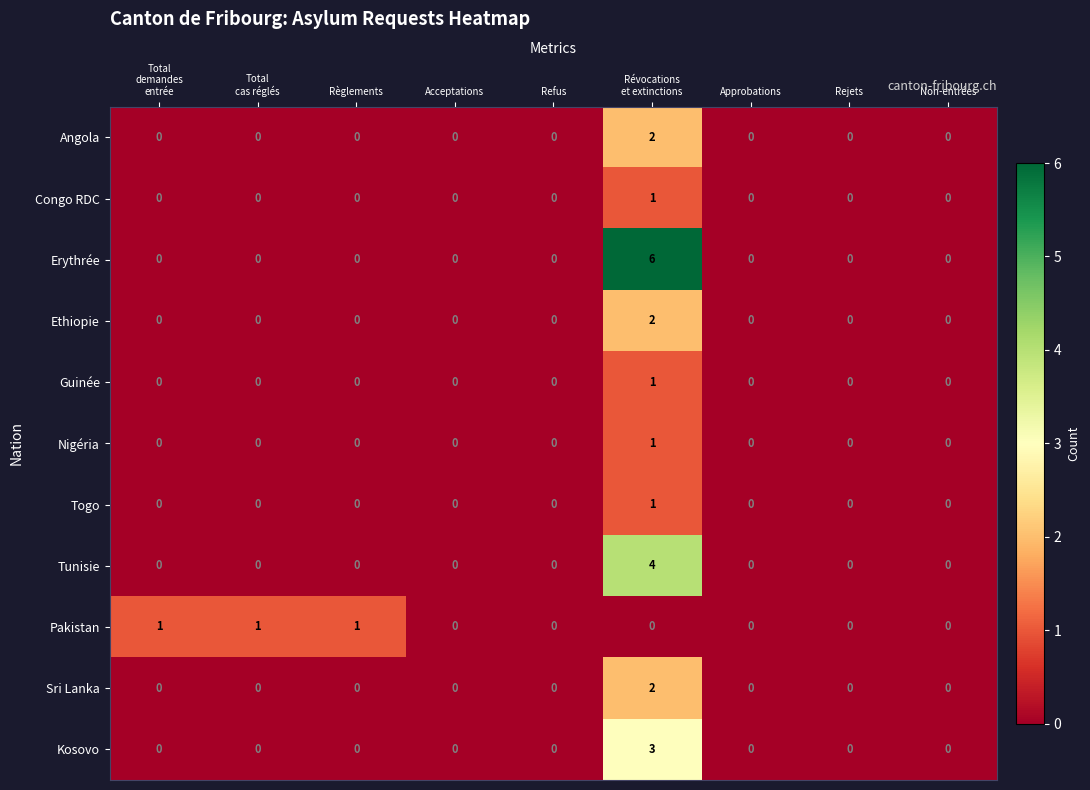

True or false: Togo has a value of 0 at Approbations.

True